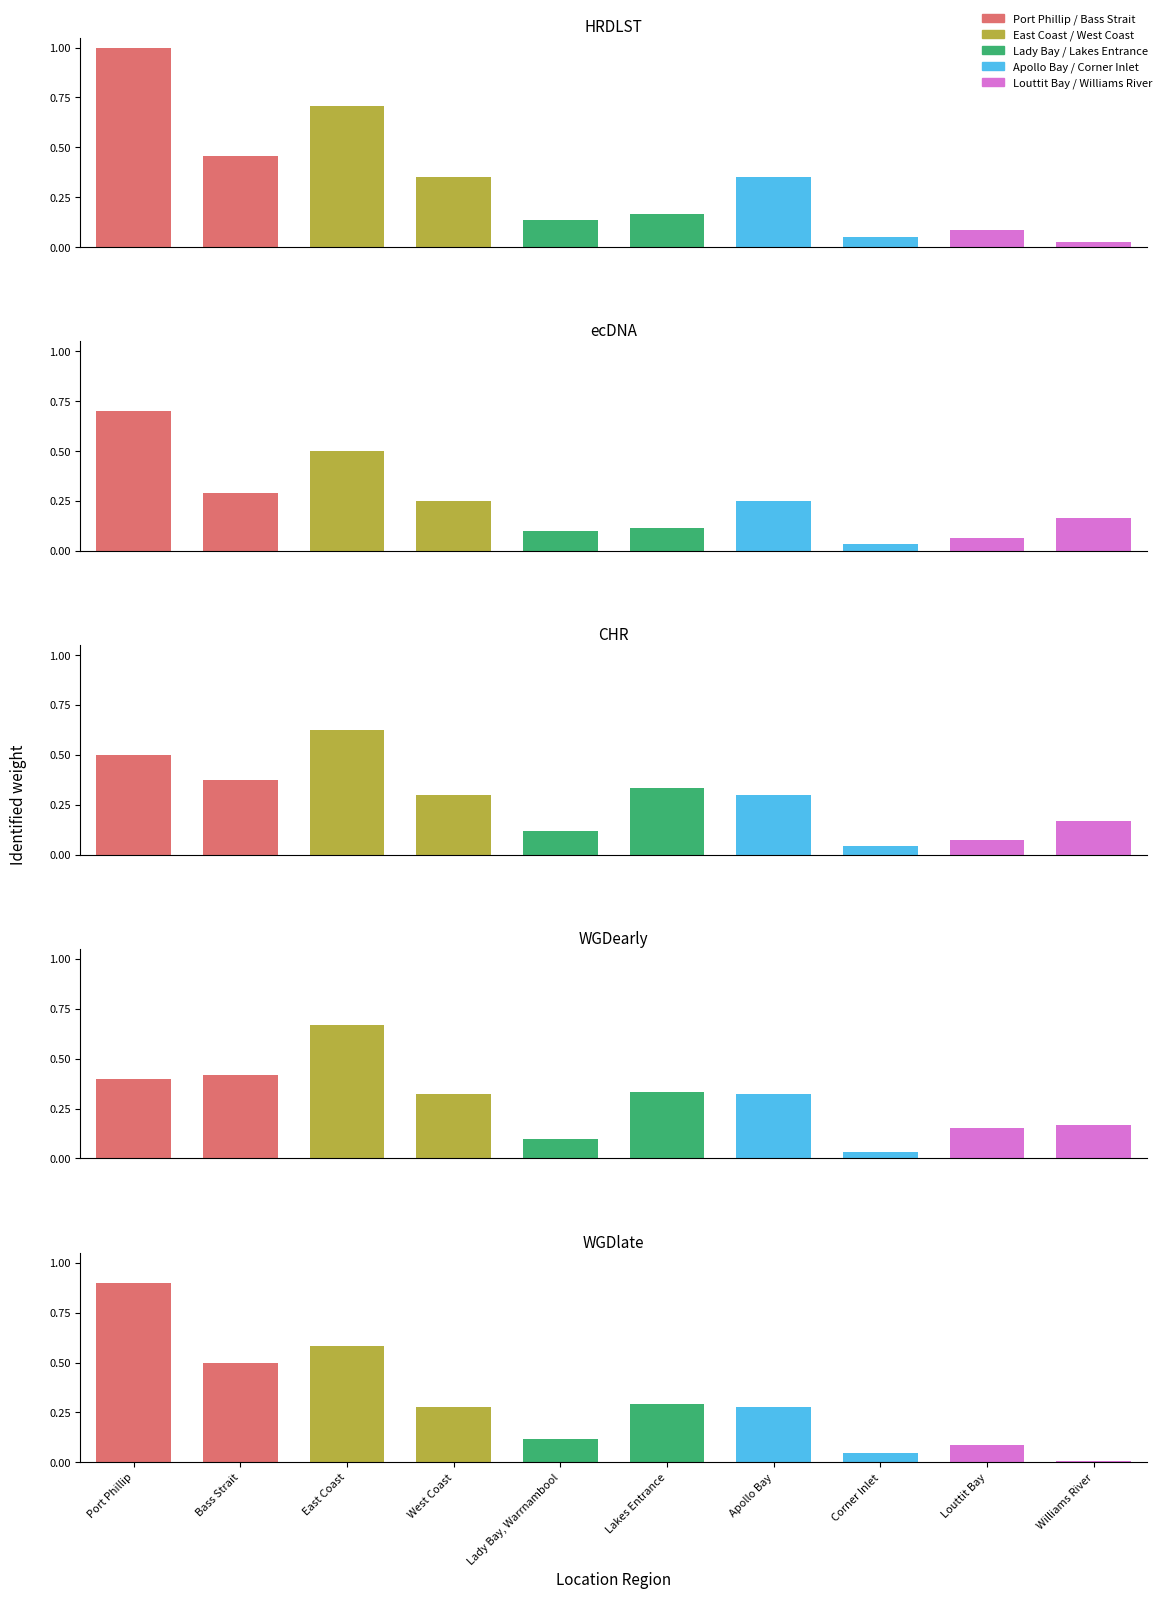

What is the value of the East Coast bar at the 4th from the left?

0.3